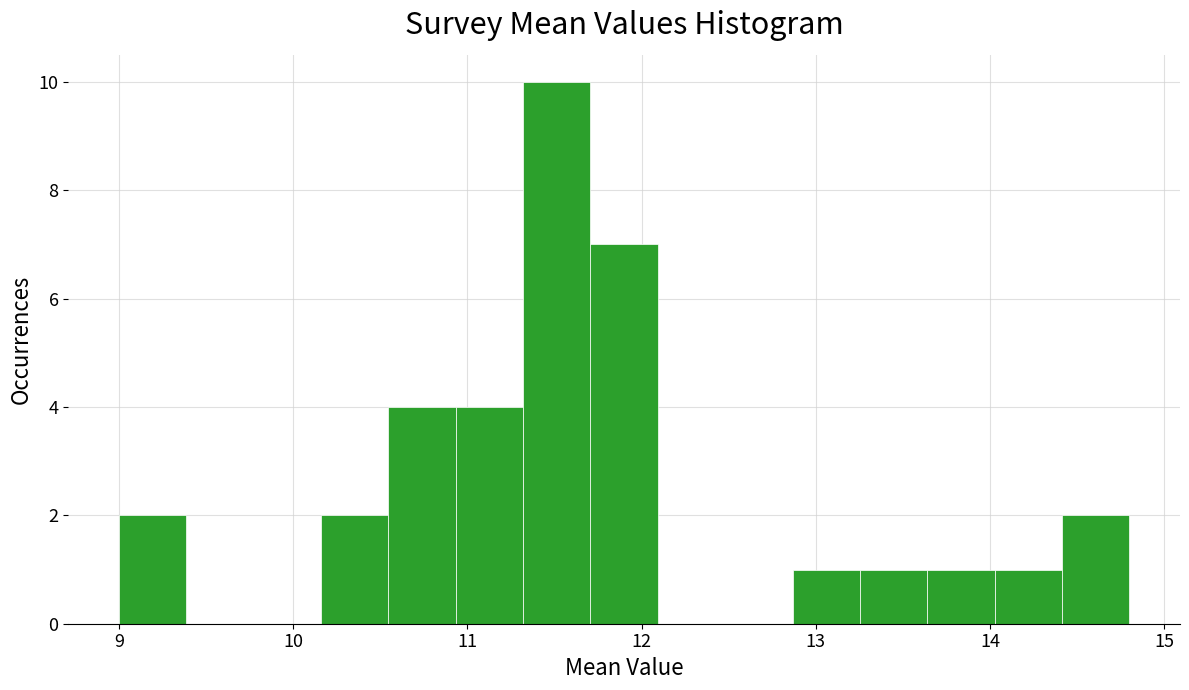

Read against the x-axis, roughly where is the centre of the tallest bar?

11.5